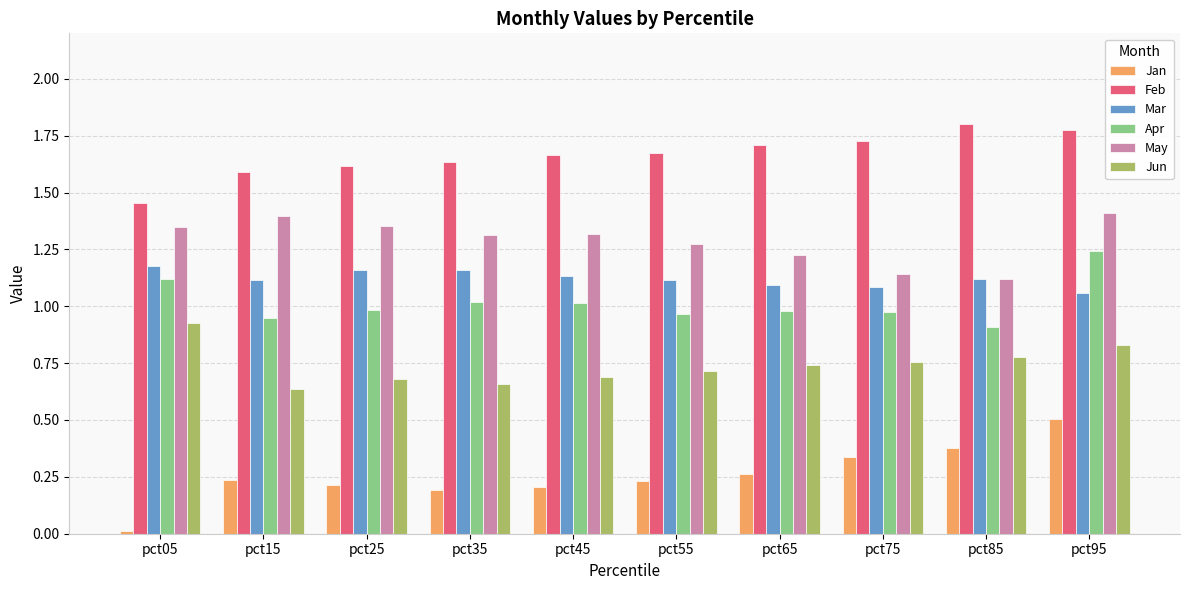

Is the value of Jun at pct05 greater than the value of Jan at pct45?

Yes